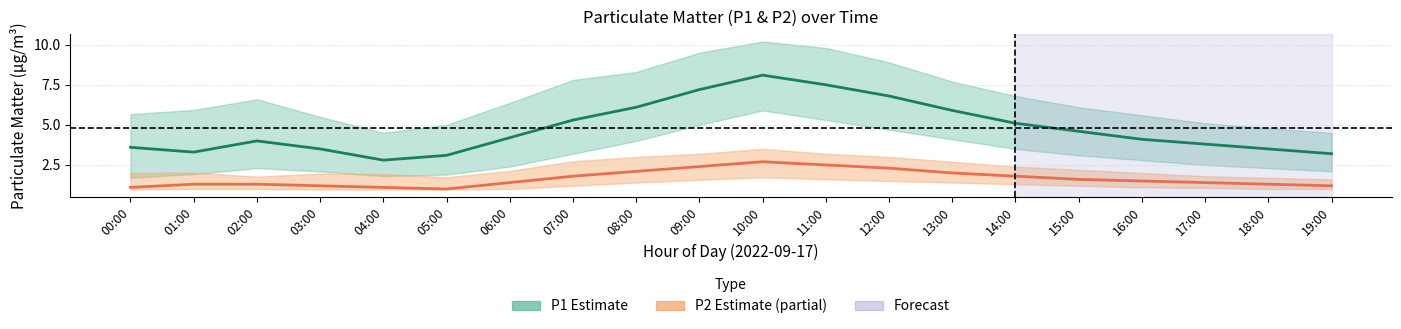

Between 04:00 and 13:00, which is larger?

13:00